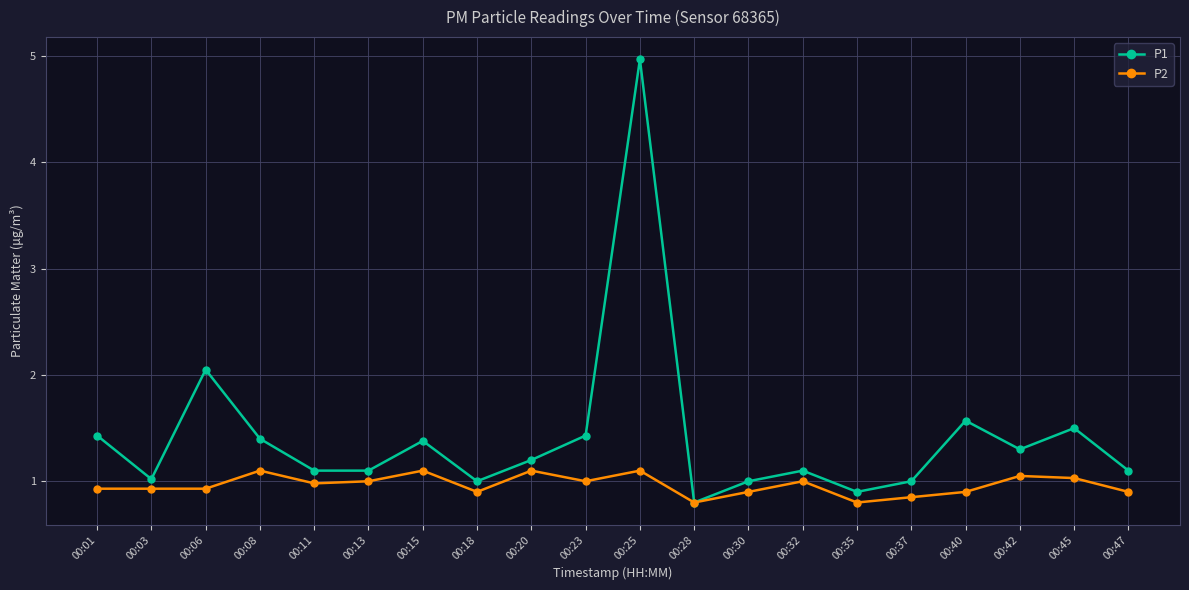

How many data points does each series have?

20